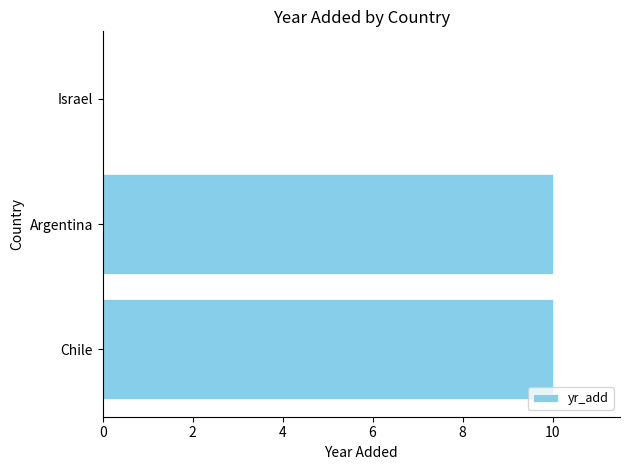

How many values are between 0 and 10?

3